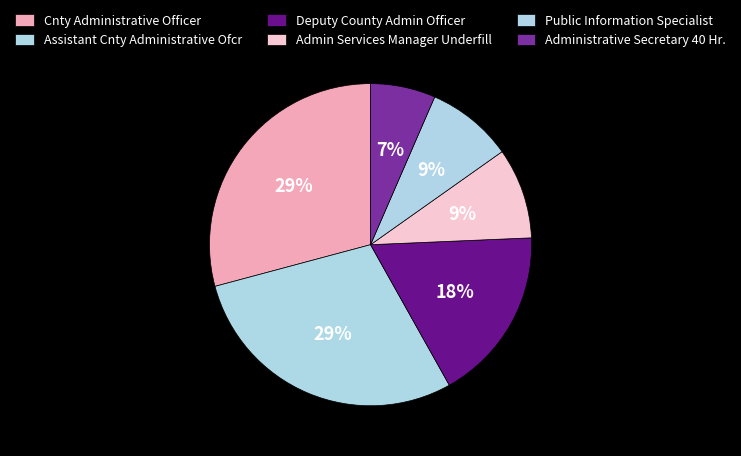

What percentage is NOT represented by Deputy County Admin Officer?

82.5%